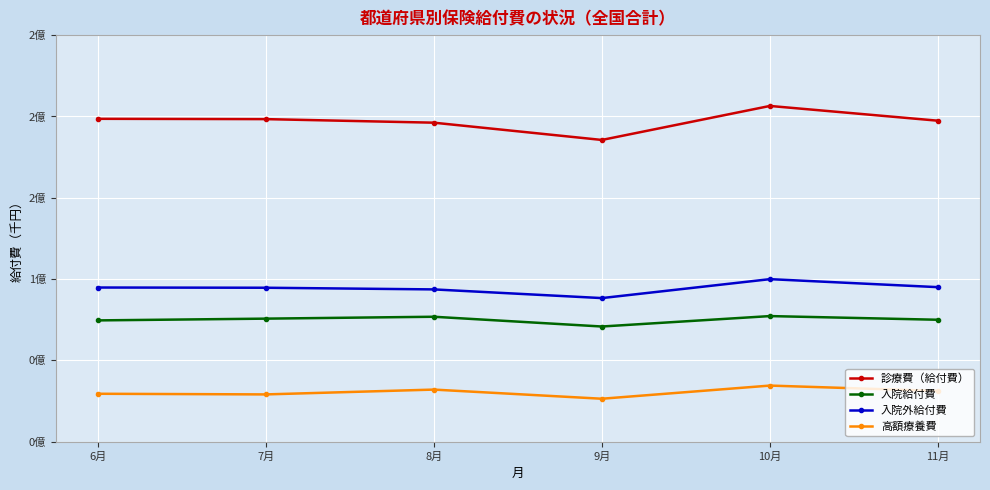

List the series in order of their peak value, lowest first.

高額療養費, 入院給付費, 入院外給付費, 診療費（給付費）